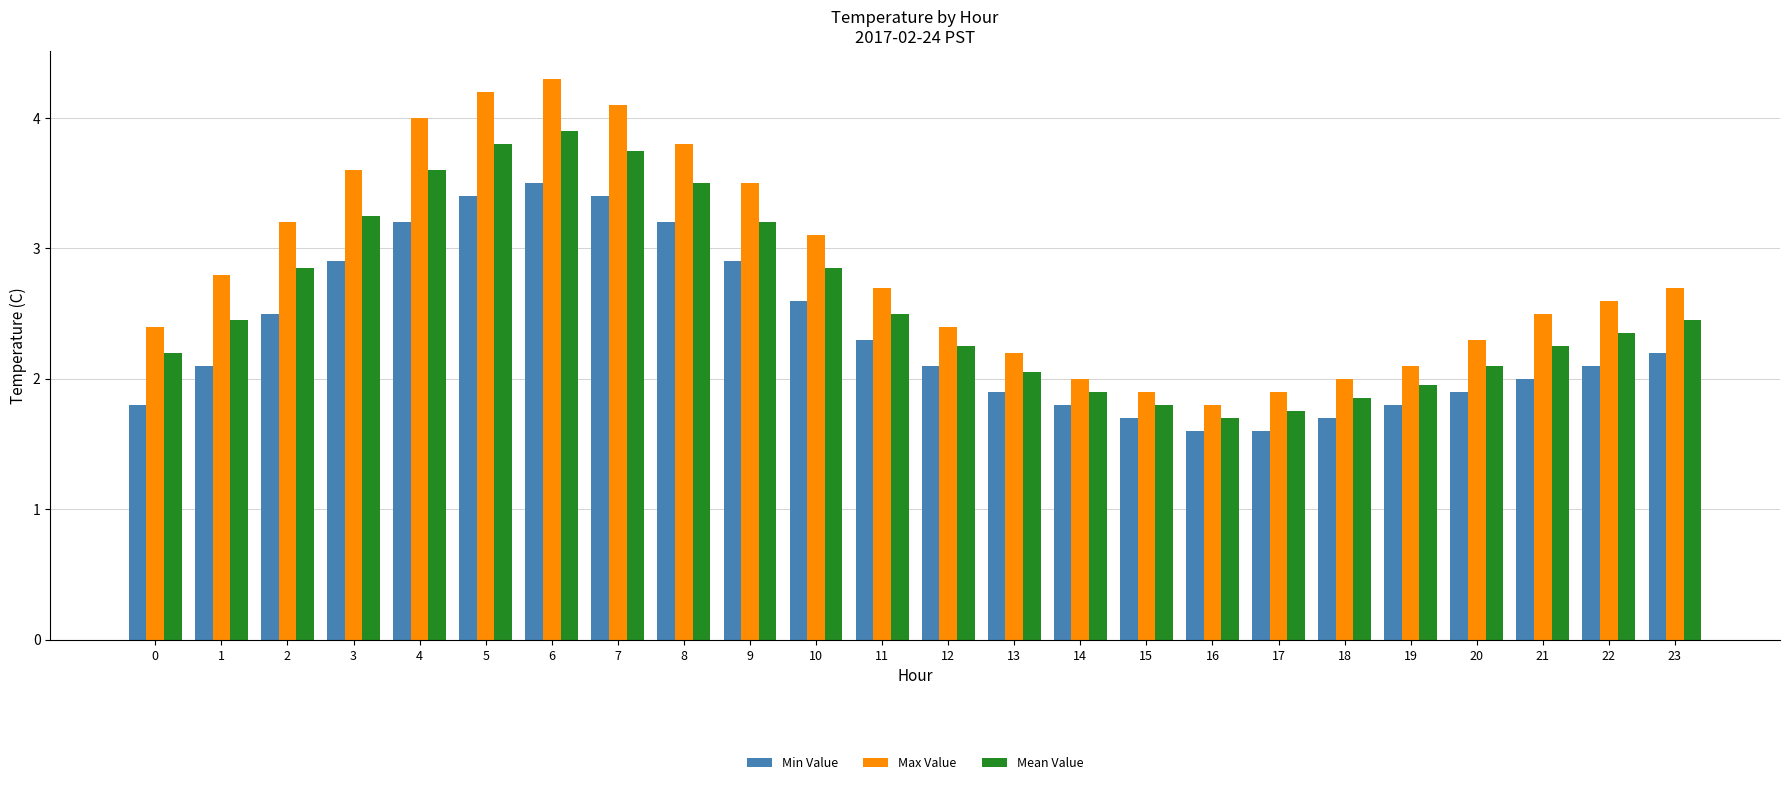

What is the sum of the Min Value values at 6 and 2?

6.0